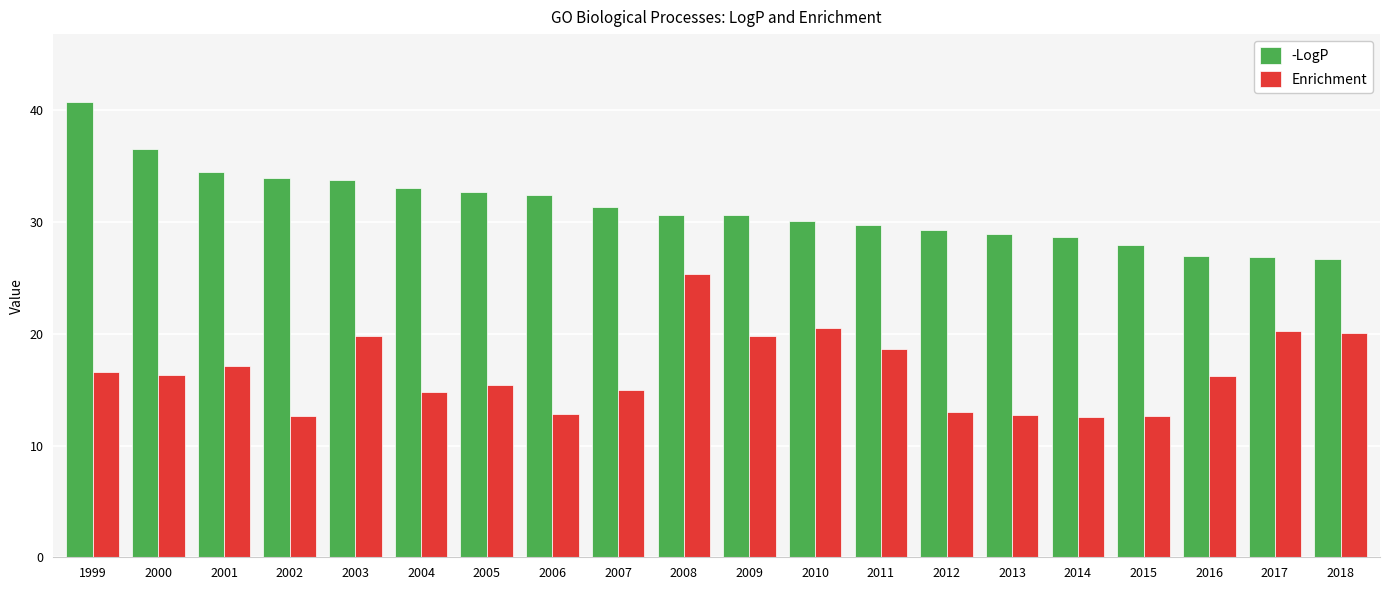

What is the spread (max minus min) of values at 2018?

6.7